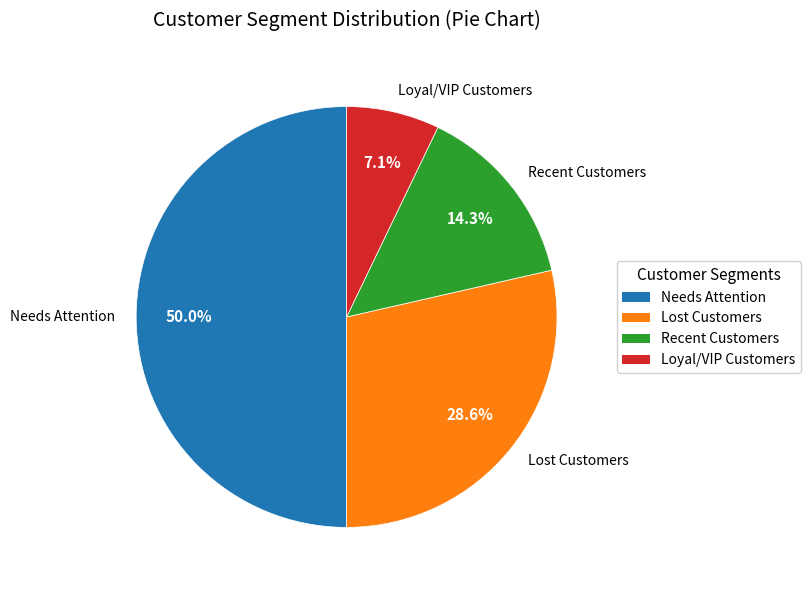

Does Recent Customers represent more than half of the total?

No